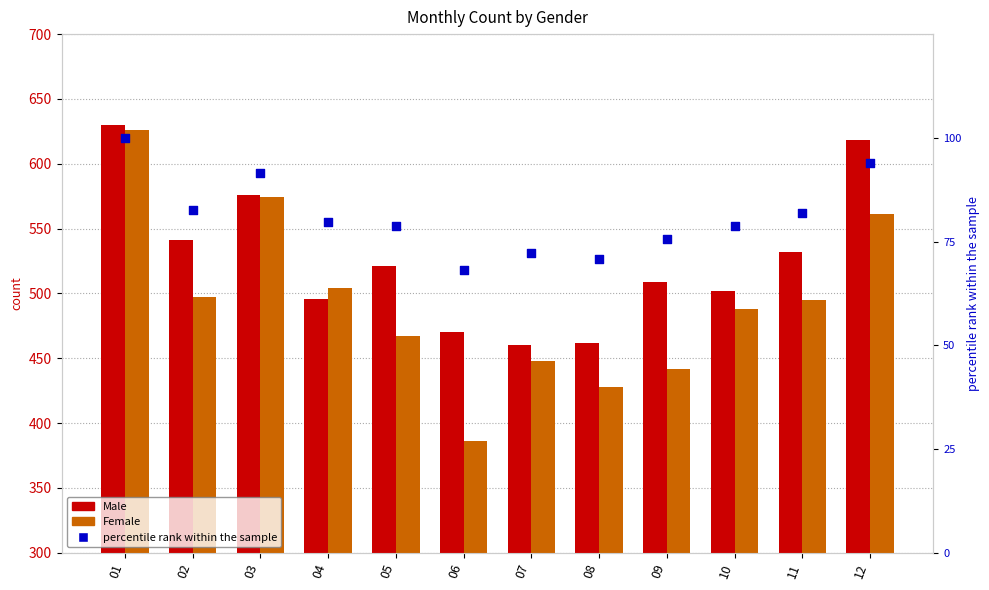

Is the value of Male at 02 greater than the value of Female at 11?

Yes